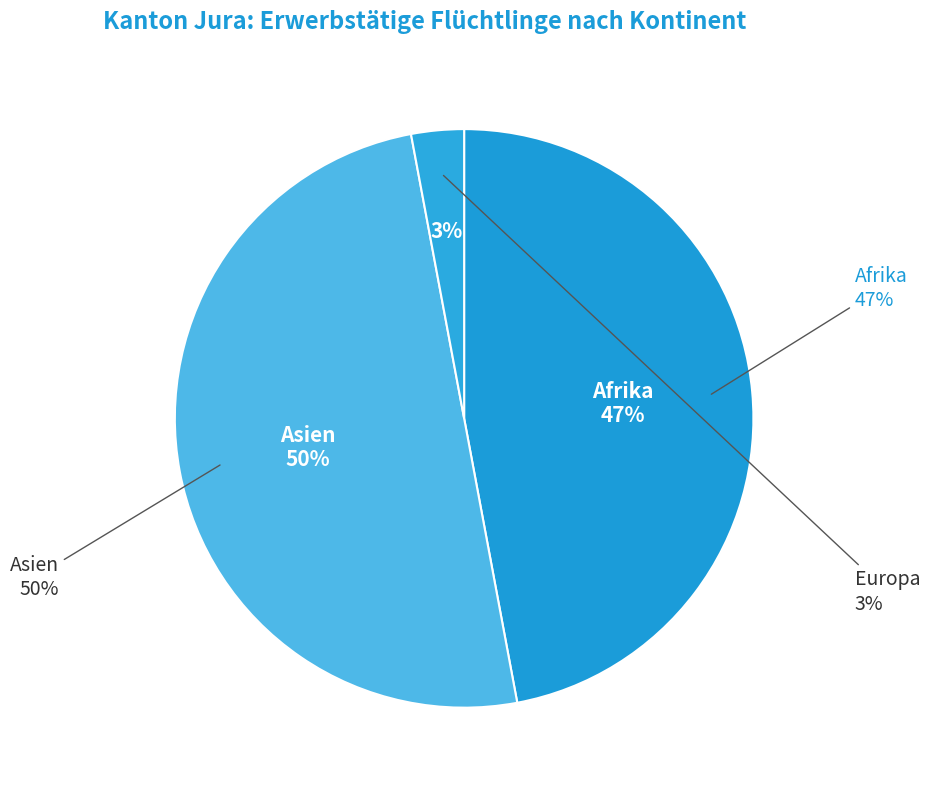

Is it true that Amerika is 0% of the pie?

True